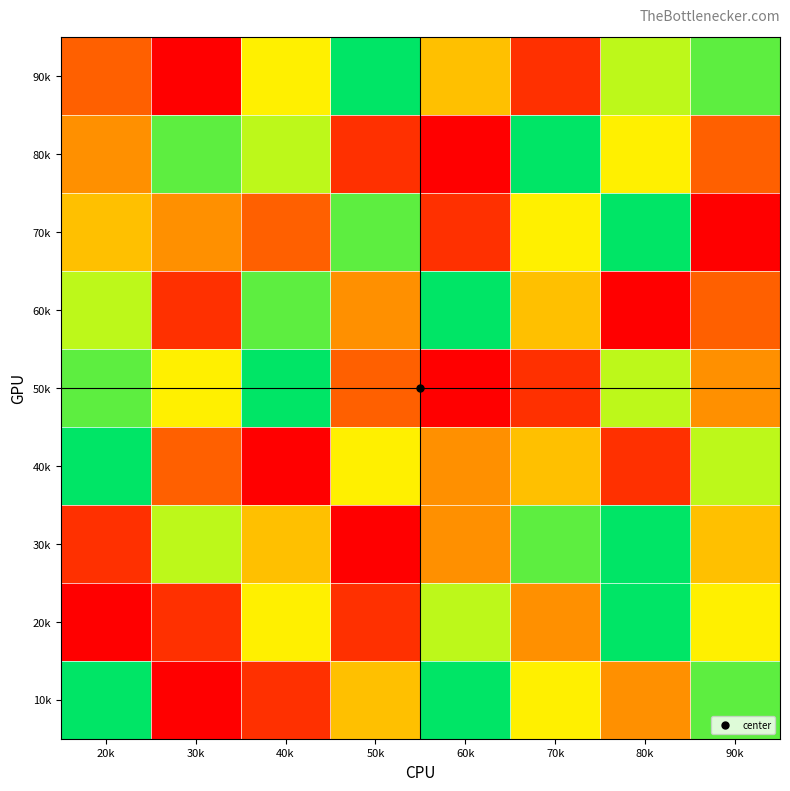

Rank the series by their maximum value, from highest to lowest.

10k, 20k, 30k, 40k, 50k, 60k, 70k, 80k, 90k